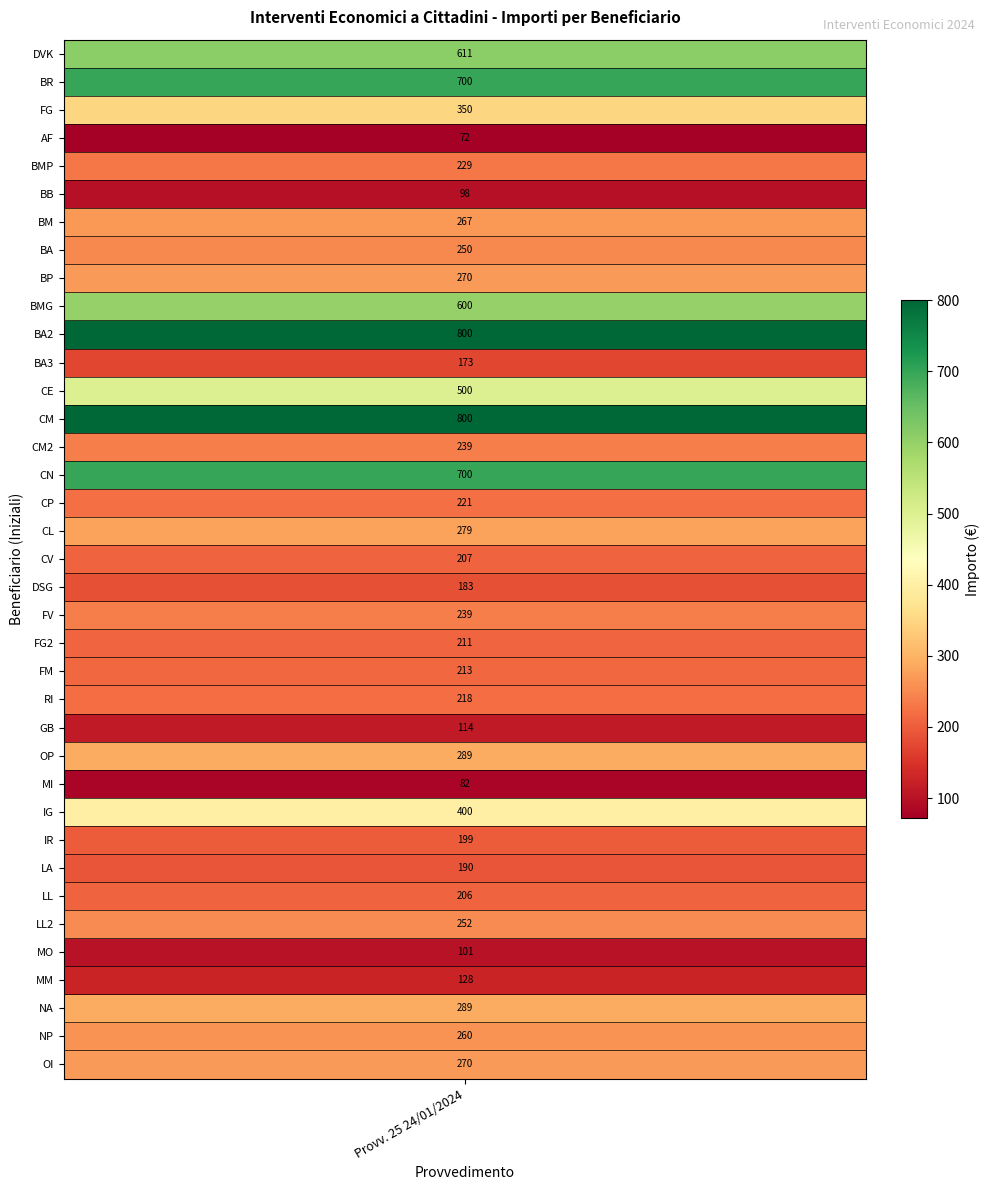

Rank the categories by value from highest to lowest.

10, 13, 1, 15, 0, 9, 12, 27, 2, 25, 34, 17, 8, 36, 6, 35, 31, 7, 14, 20, 4, 16, 23, 22, 21, 18, 30, 28, 29, 19, 11, 33, 24, 32, 5, 26, 3